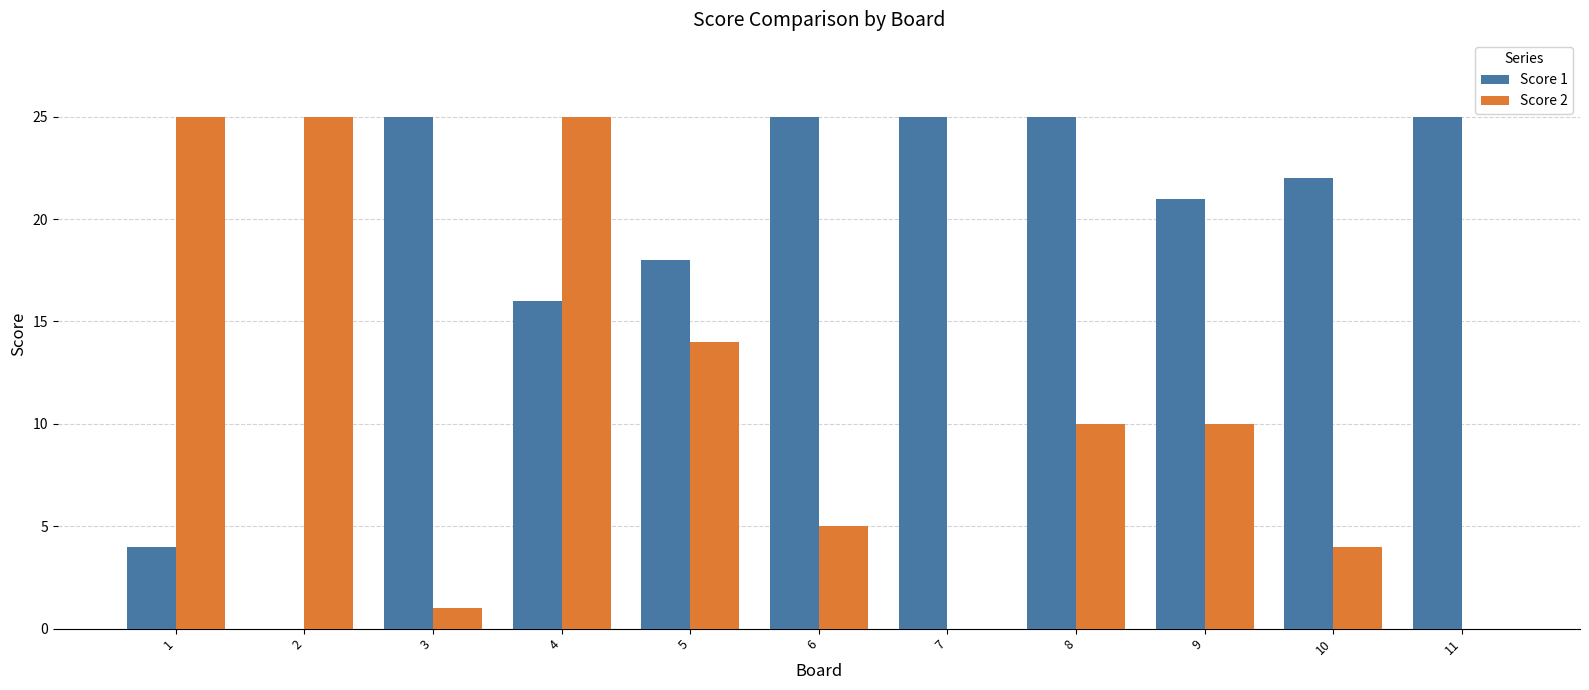

What is the total value across all series at 5?

32